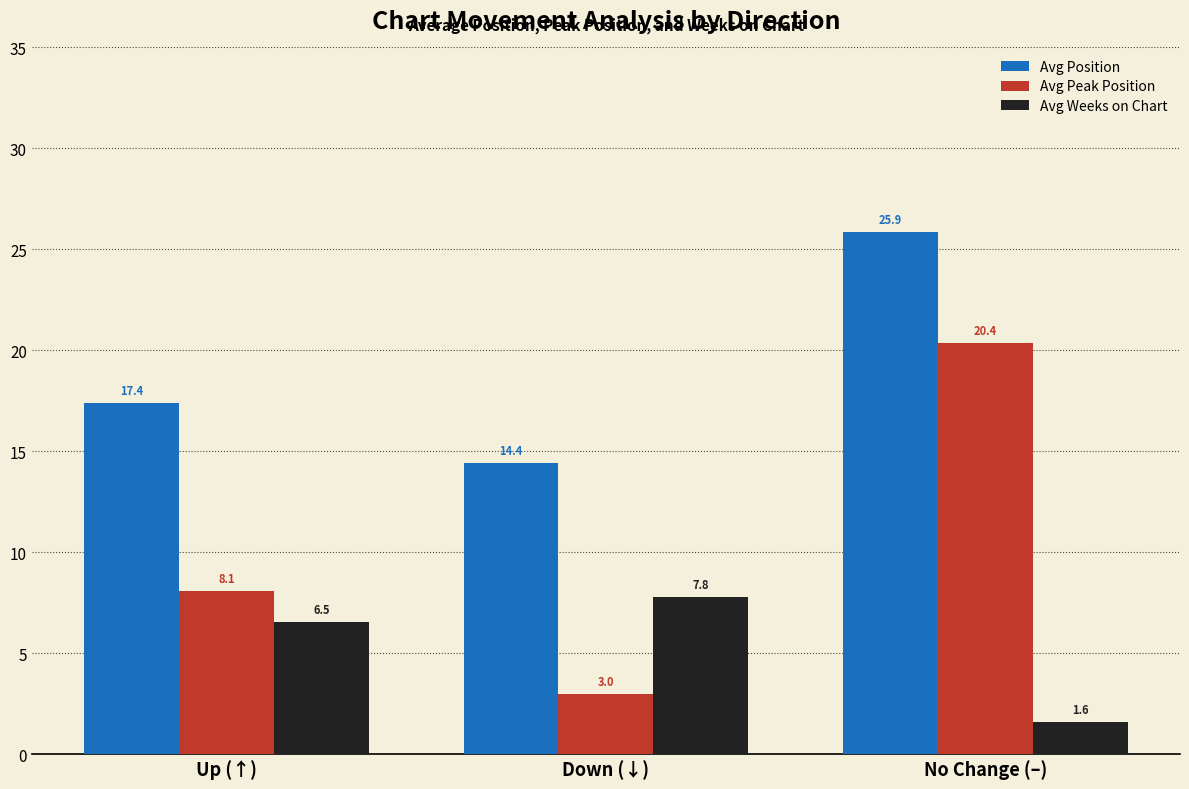

True or false: Avg Position has a value of 8.7 at Down (↓).

False